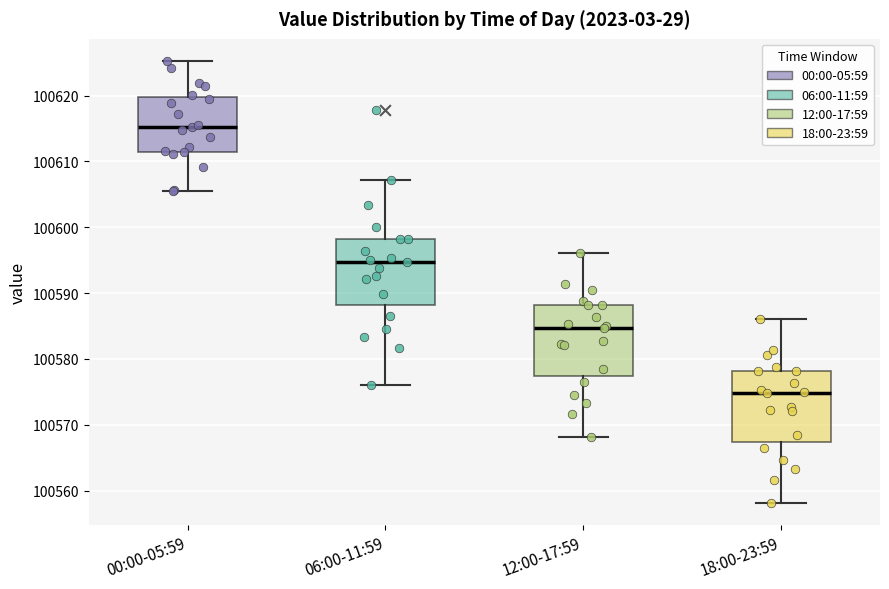

Which box's median line is the highest?

00:00-05:59